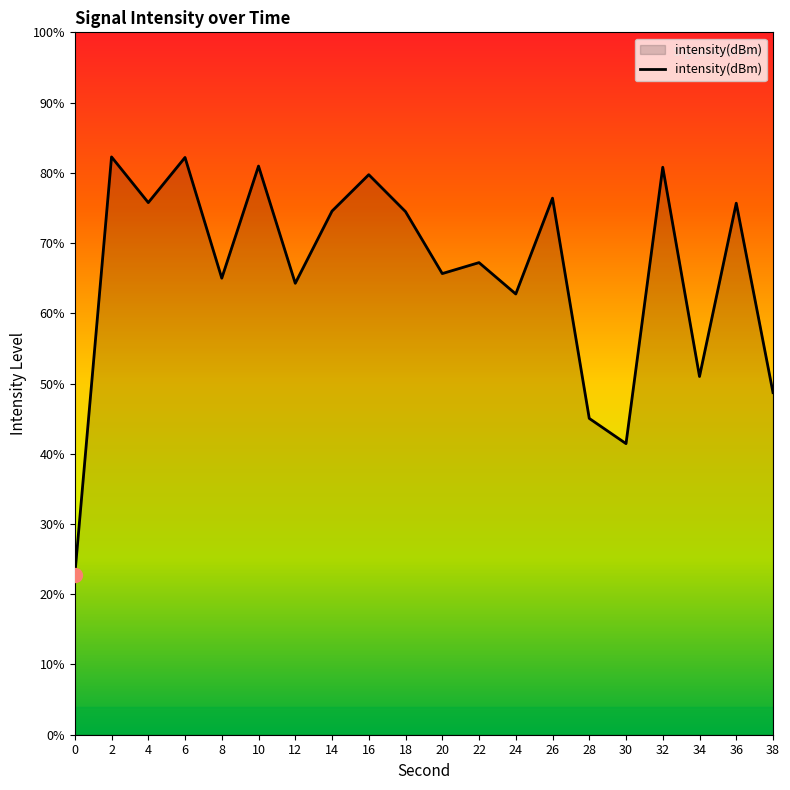

At which category does the chart reach its peak across all series?

2